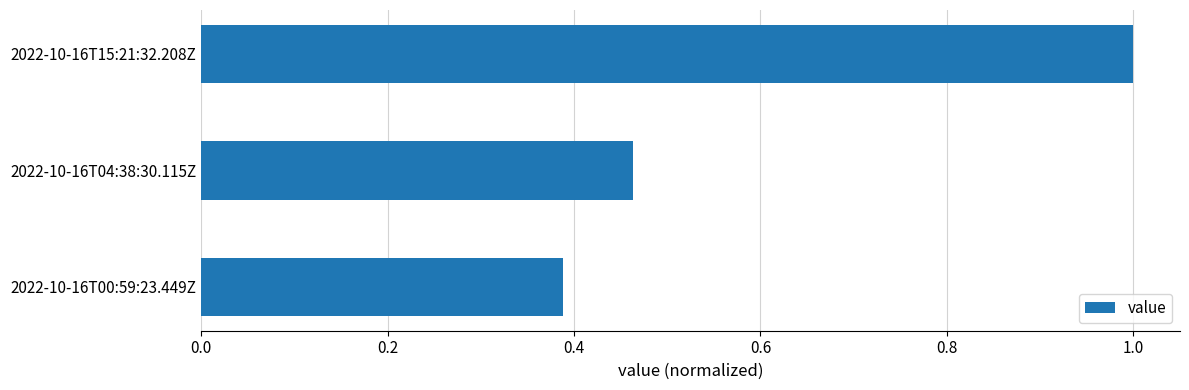

How many bars are there in total?

3